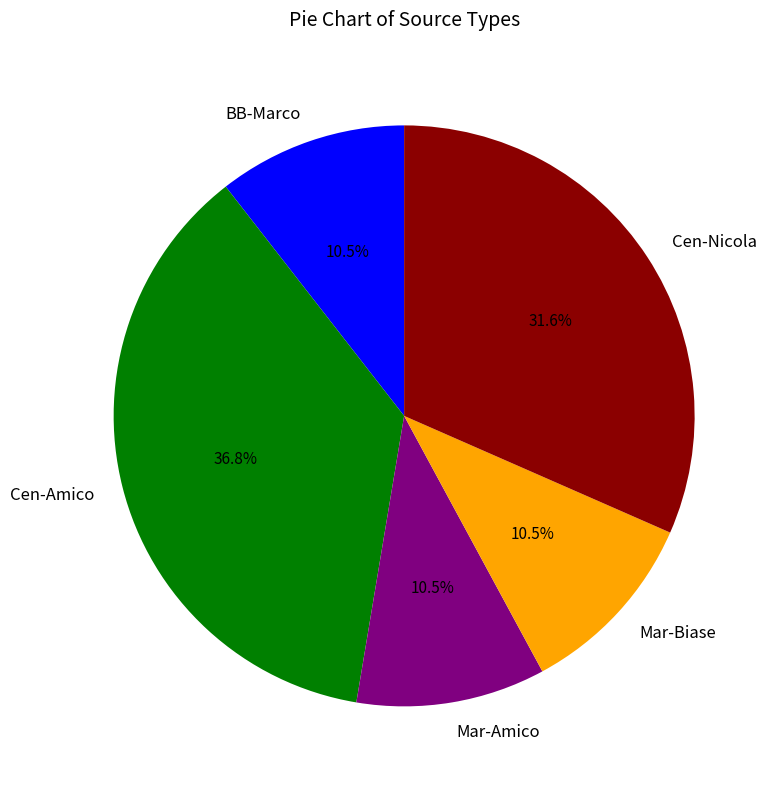

Approximately how many times larger is the value at Cen-Nicola compared to Mar-Amico?

3.0